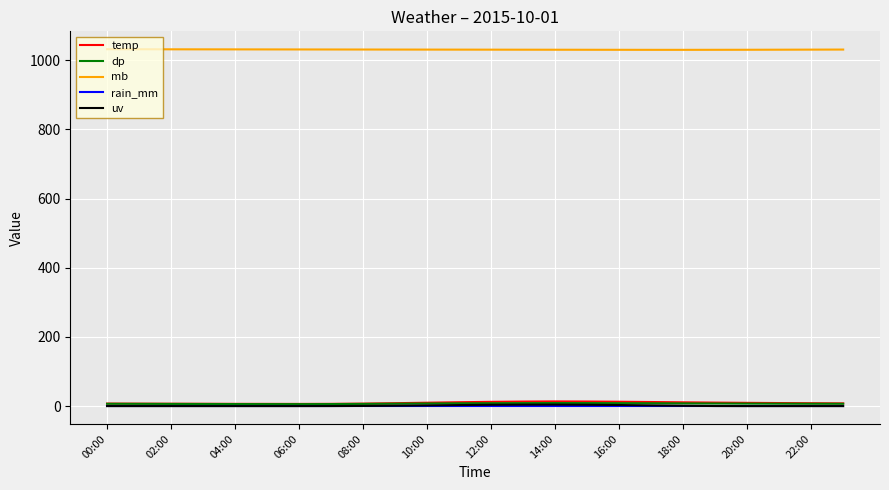

Which series has the largest range (max minus min)?

temp